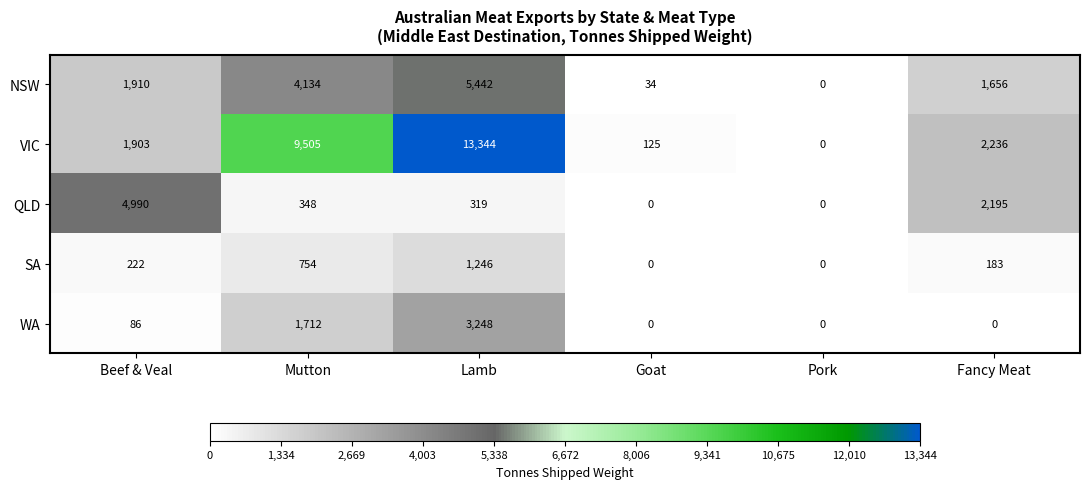

The VIC series shows 9505 at Mutton. True or false?

True